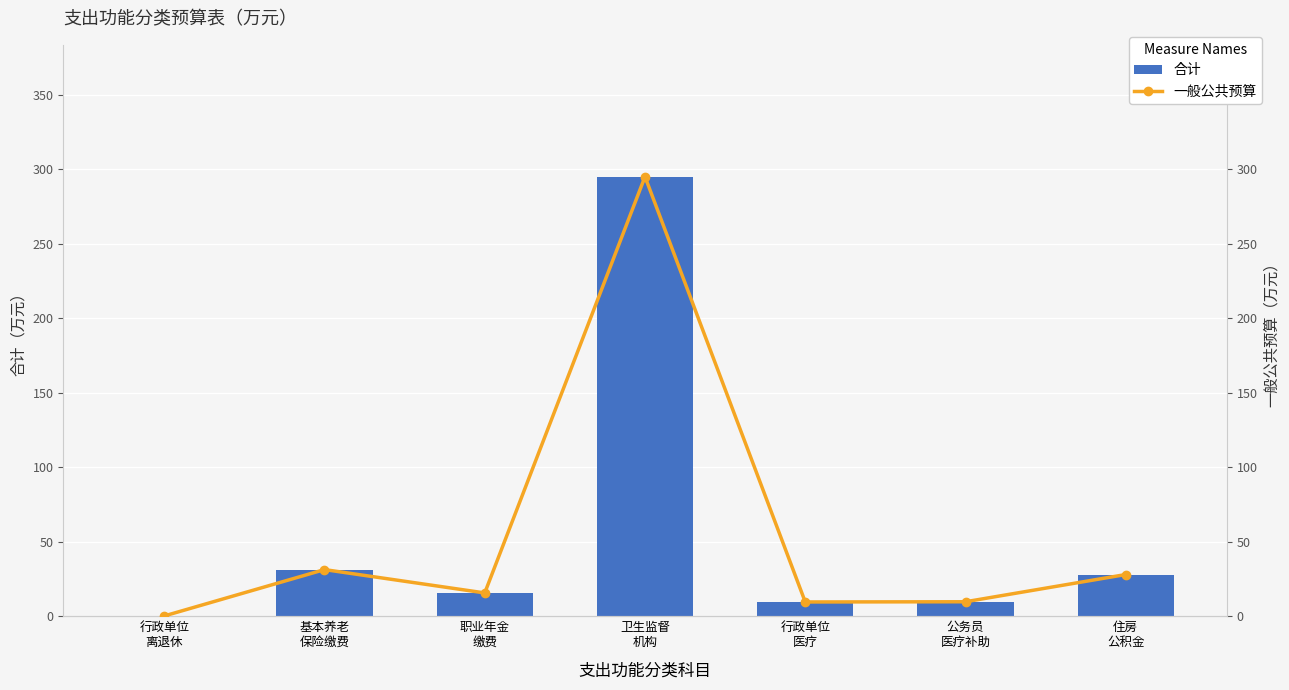

Is it true that 一般公共预算 equals 0.2 at 行政单位
离退休?

True